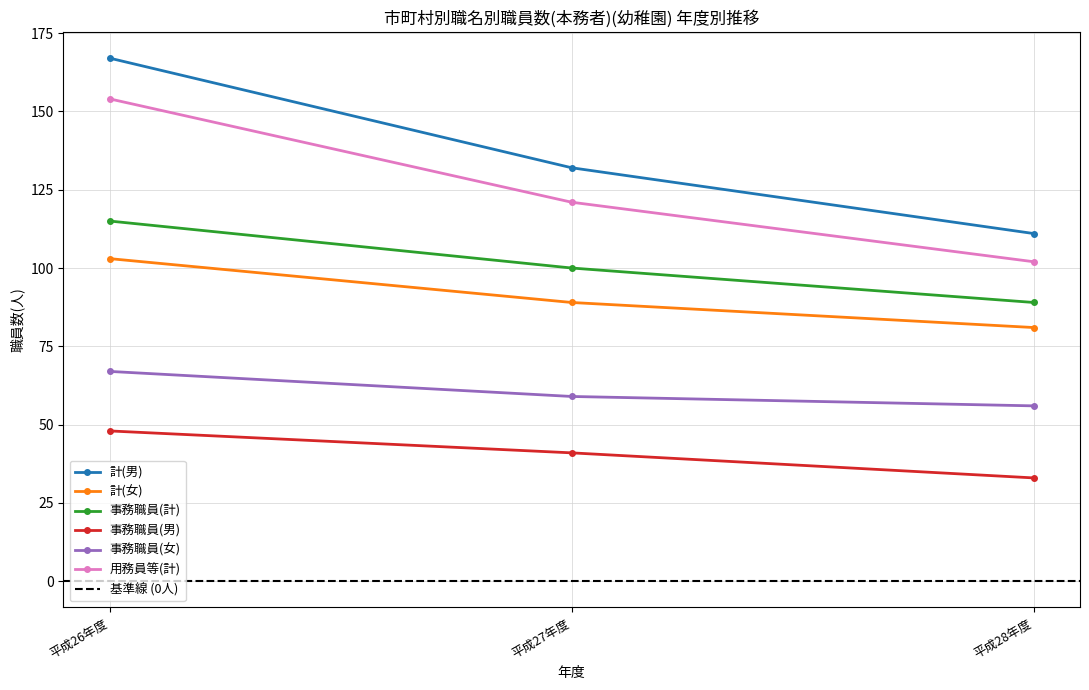

What is the label of the 3rd point from the right?

平成26年度